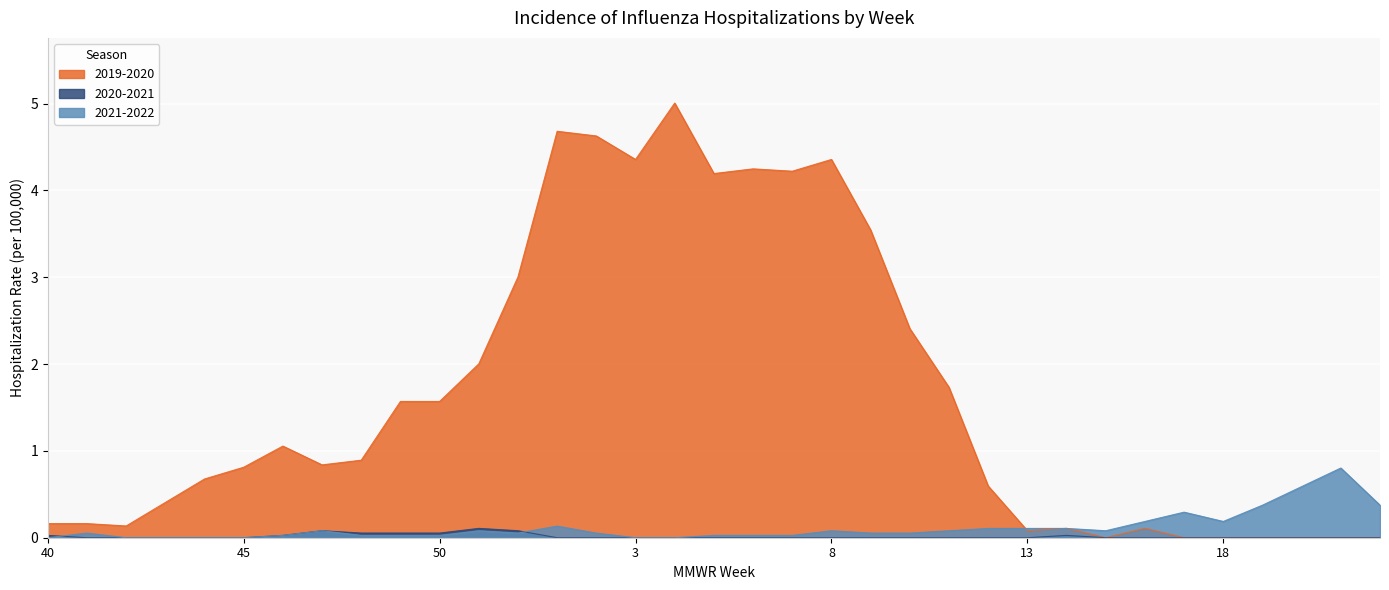

Rank the categories by 2020-2021 value from lowest to highest.

41, 42, 43, 44, 45, 1, 2, 3, 4, 5, 6, 7, 8, 9, 10, 11, 12, 13, 15, 16, 17, 18, 19, 20, 21, 22, 40, 46, 14, 48, 49, 50, 47, 52, 51